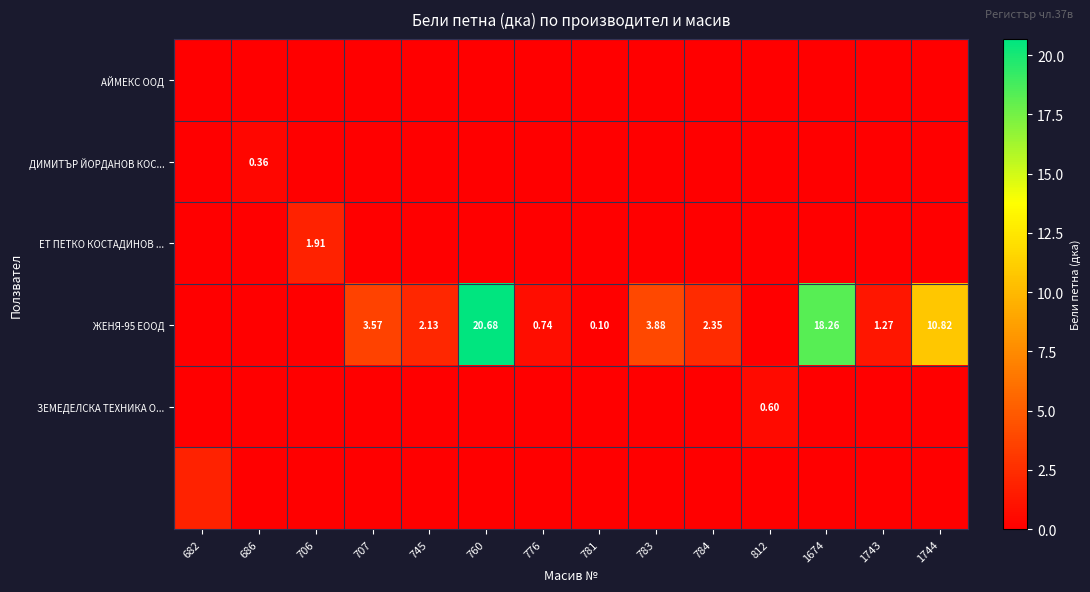

The ЕТ ПЕТКО КОСТАДИНОВ ... series shows 0.0 at 745. True or false?

True